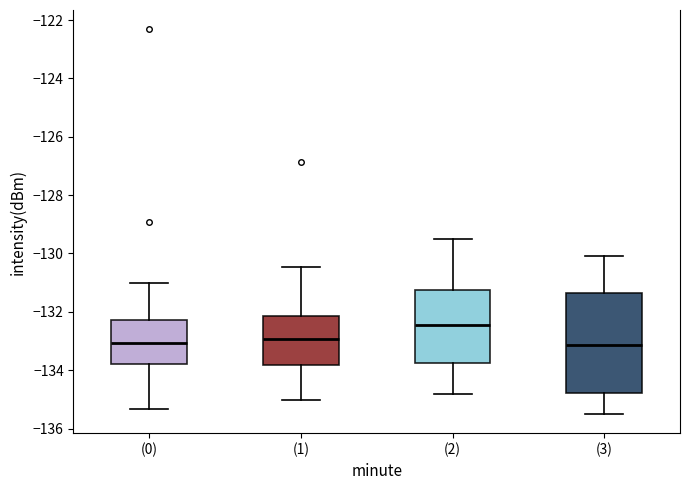

Which box is the tallest, from its lower edge to its upper edge?

(3)